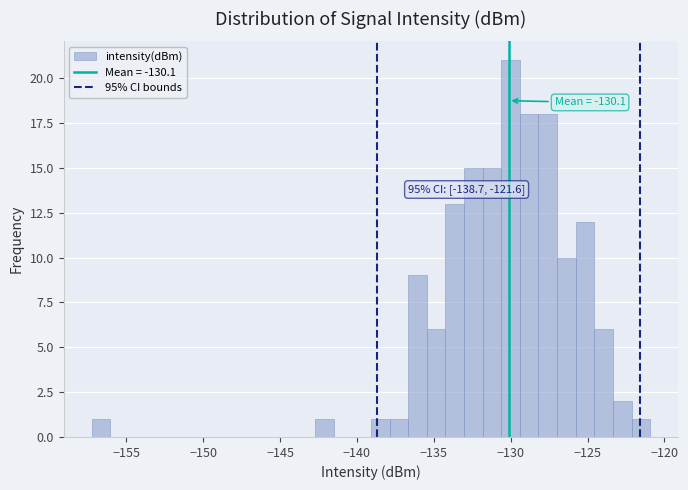

Around what value on the x-axis is the tallest bar? Give the approximate position of its centre, as read against the axis.

-130.0